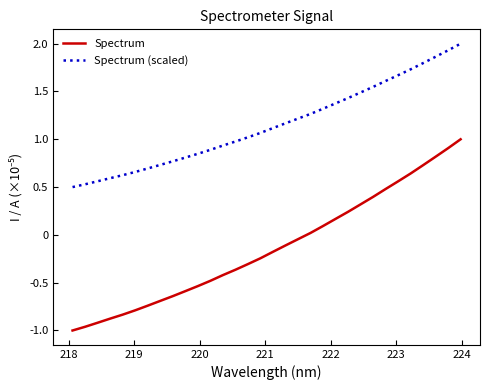

True or false: Spectrum and Spectrum (scaled) cross at least once.

False